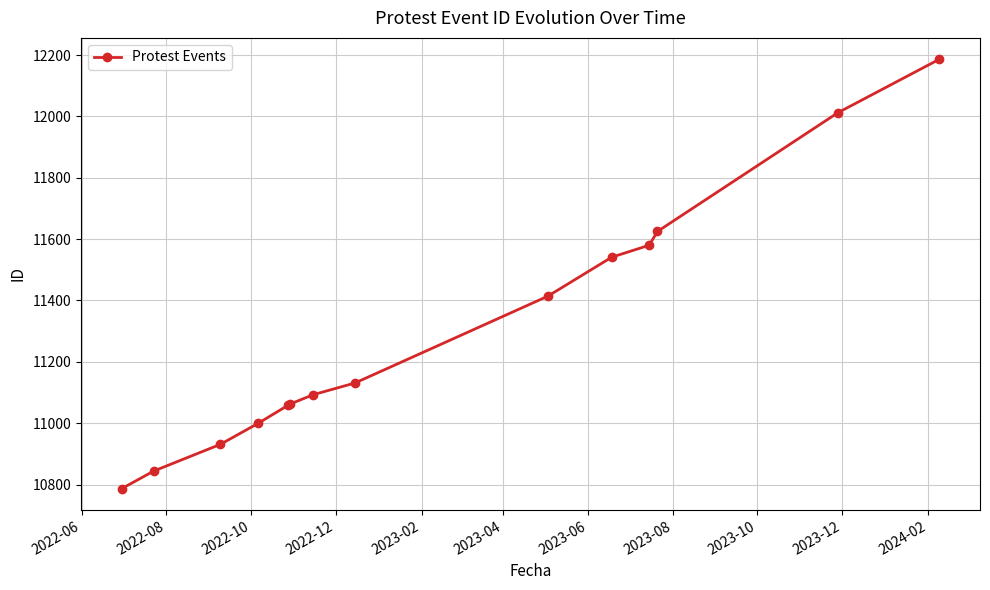

Count the number of data series in this chart.

1